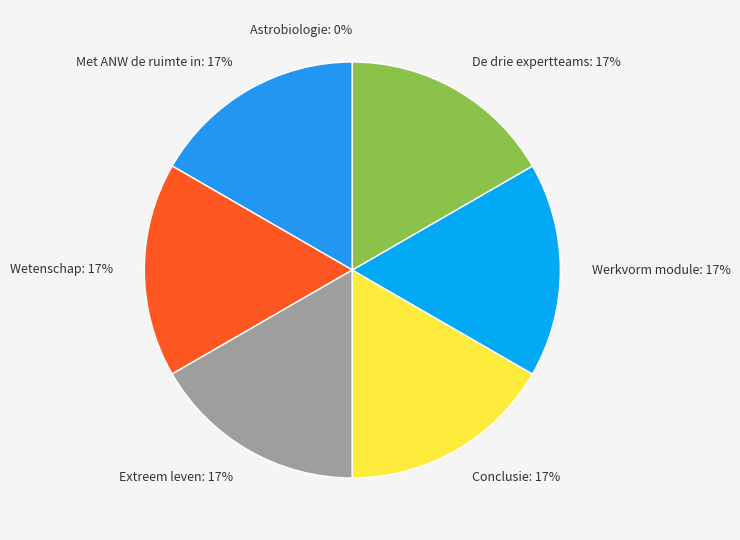

Is the sum of Met ANW de ruimte in and Extreem leven greater than half?

No